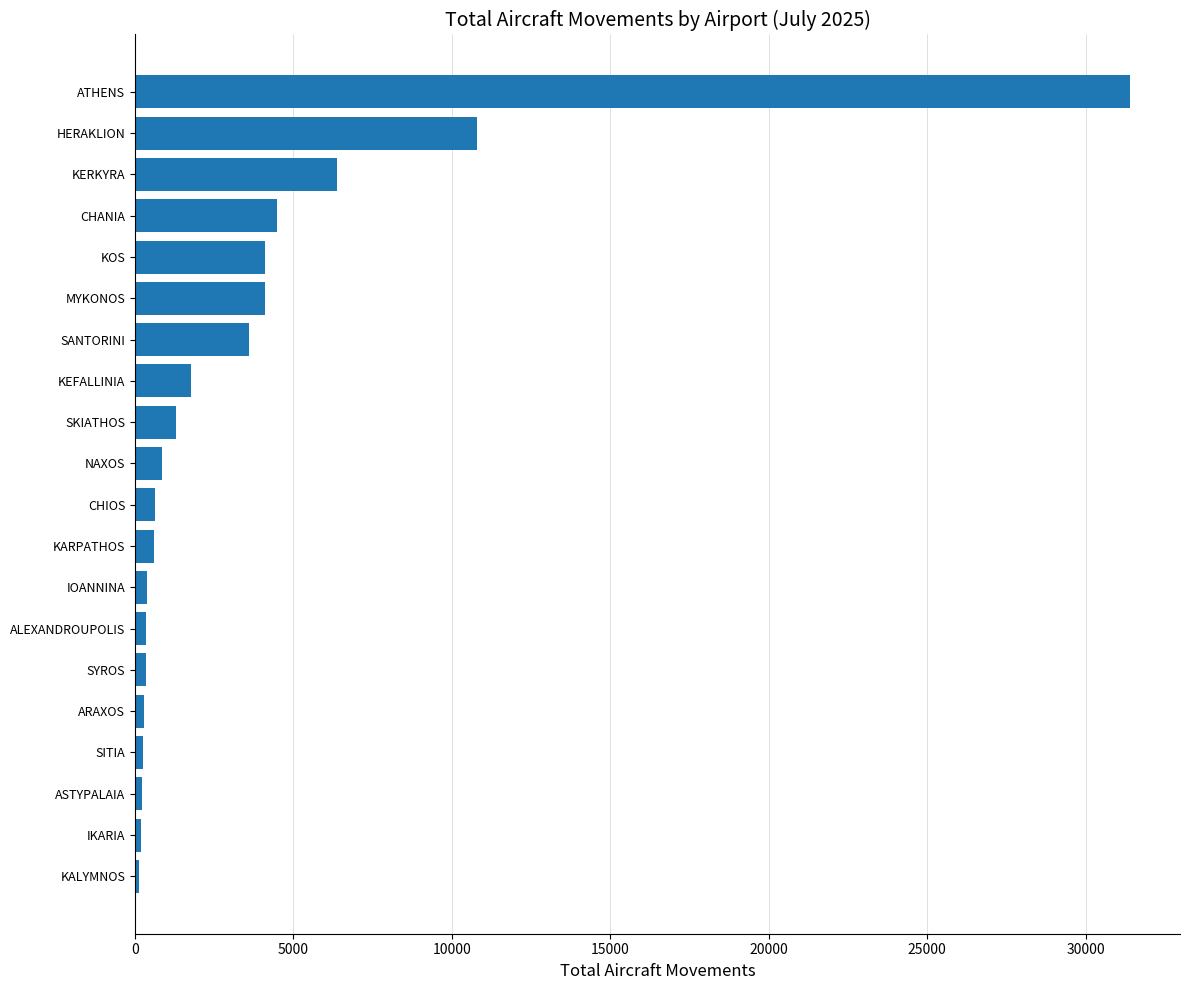

What is the difference between the maximum and minimum values?

31293